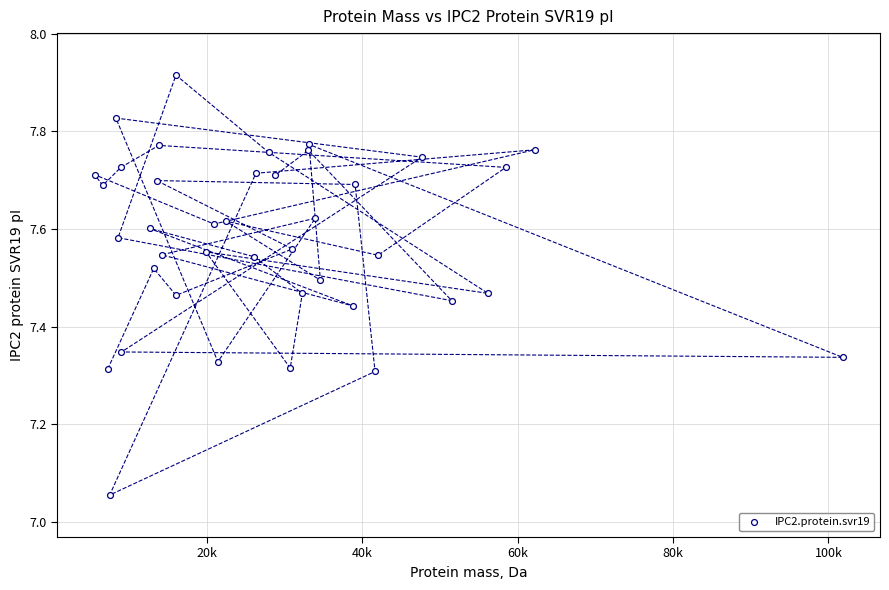

What is the range of X values (max minus min)?

96302.6